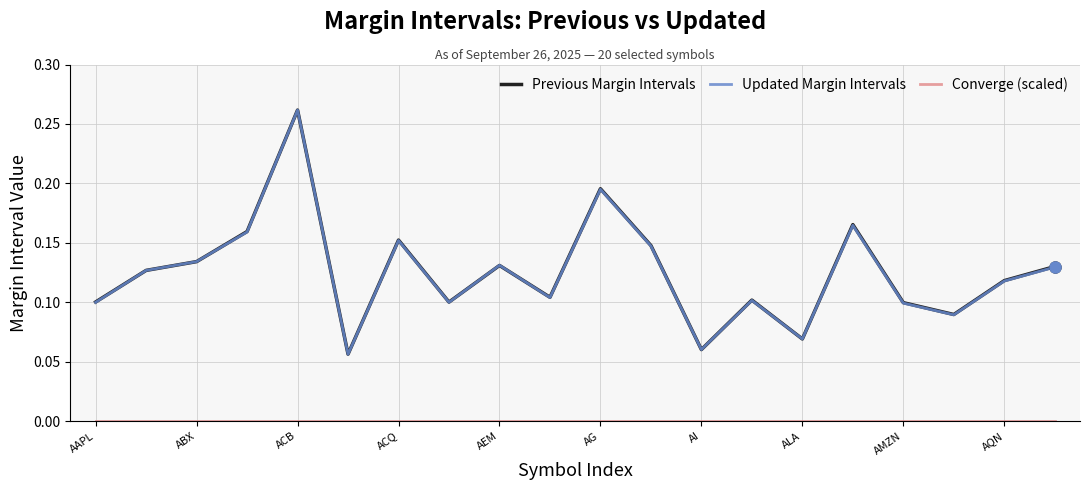

The value of Updated Margin Intervals at AAPL is 0.0. True or false?

False